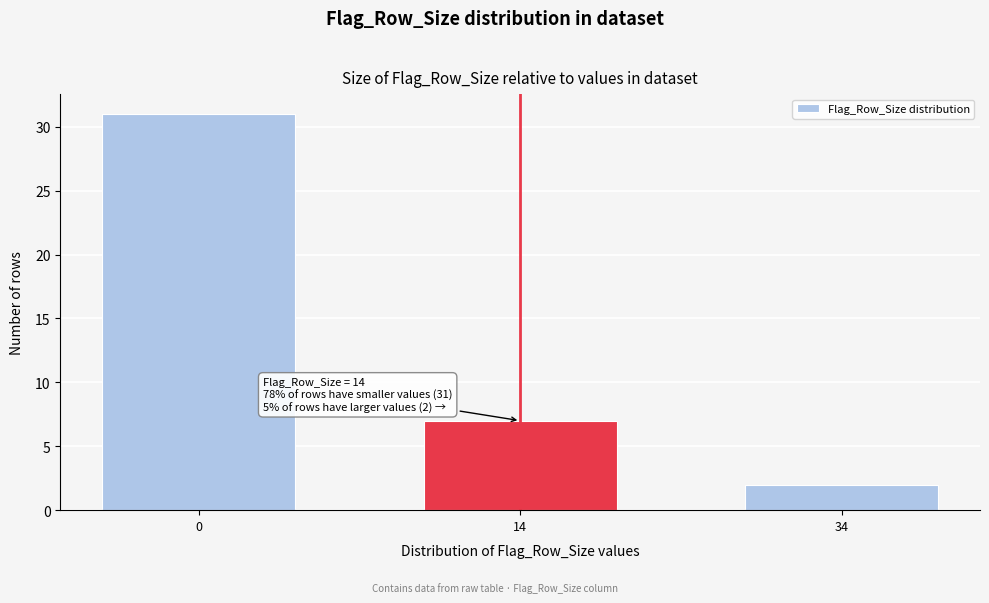

Reading left to right, what are all the values shown in this chart?

0=31	14=7	34=2